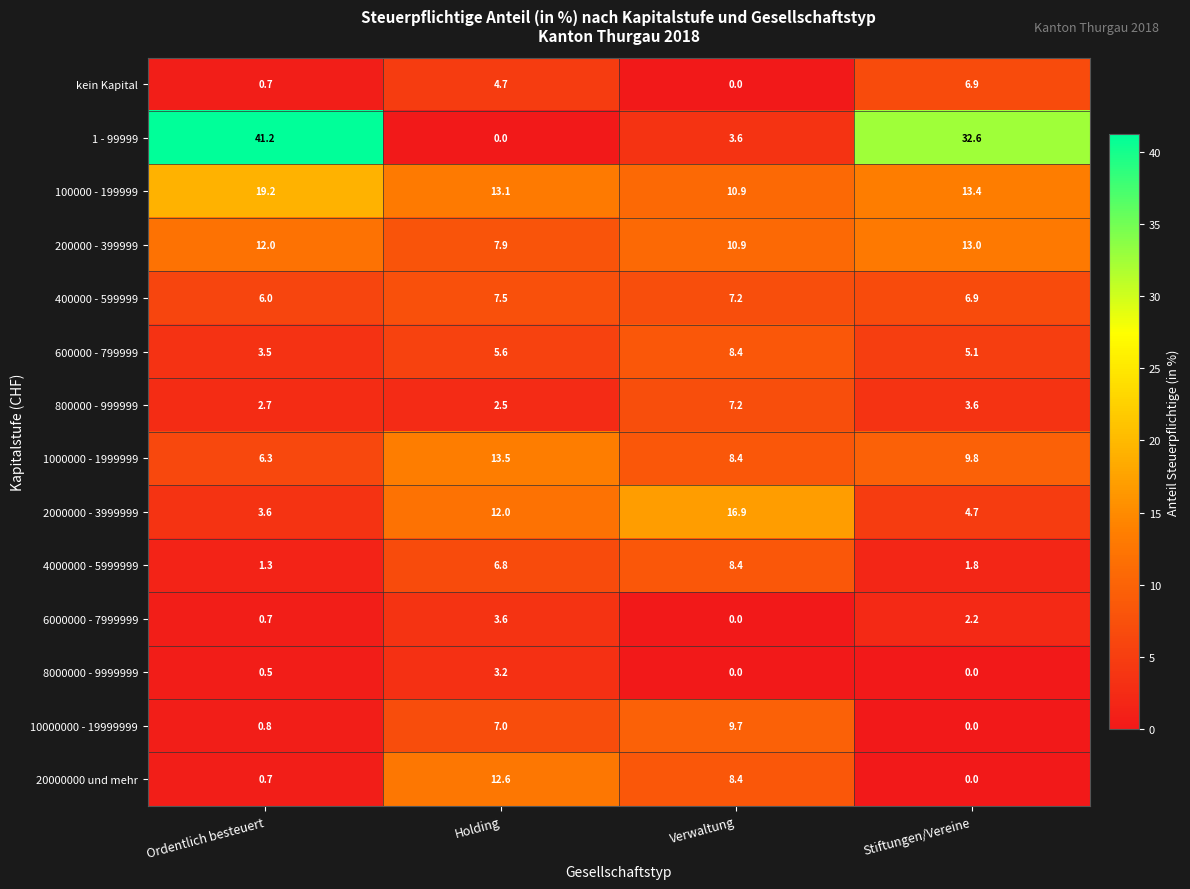

The value of 20000000 und mehr at Holding is 12.6. True or false?

True